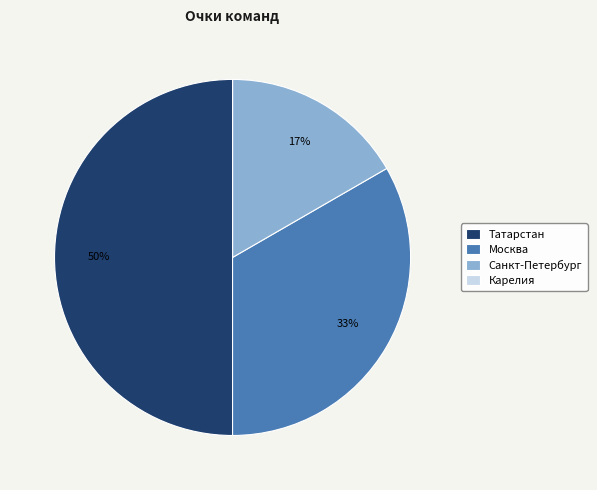

What is the largest slice in the pie chart?

Татарстан